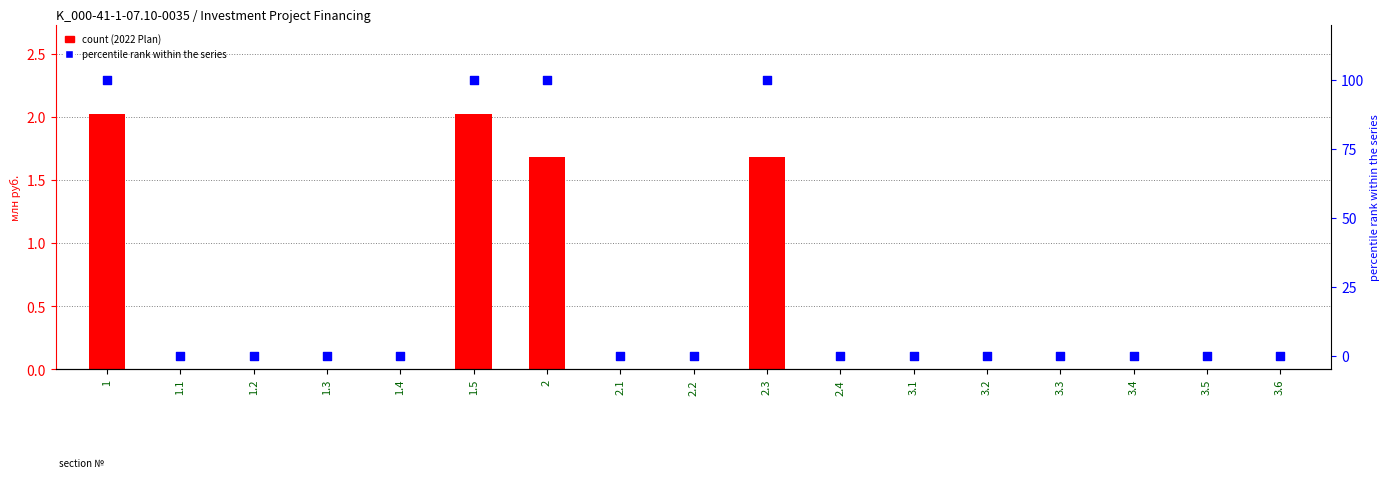

Which series contains the highest Y value?

percentile rank within the series